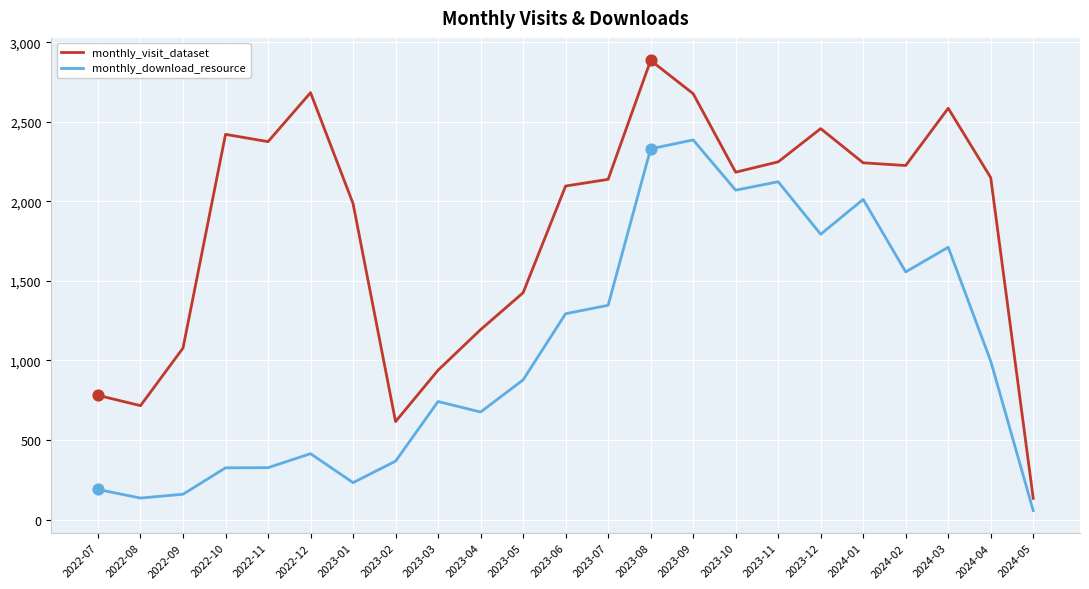

Between 2022-11 and 2023-12, which series saw the biggest shift?

monthly_download_resource